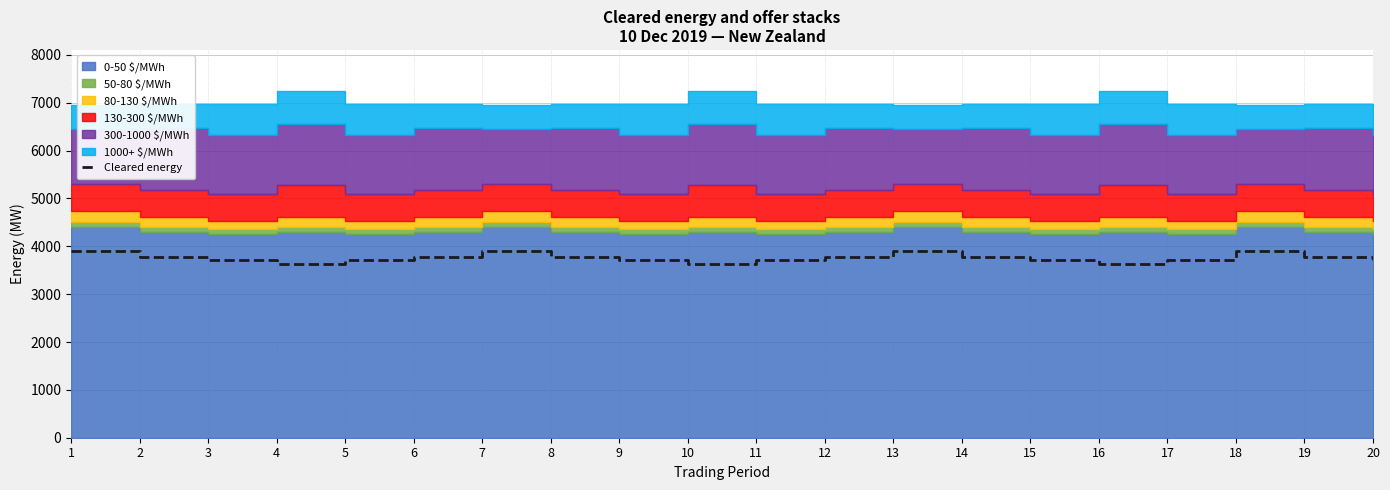

How many lines are shown in the chart?

1